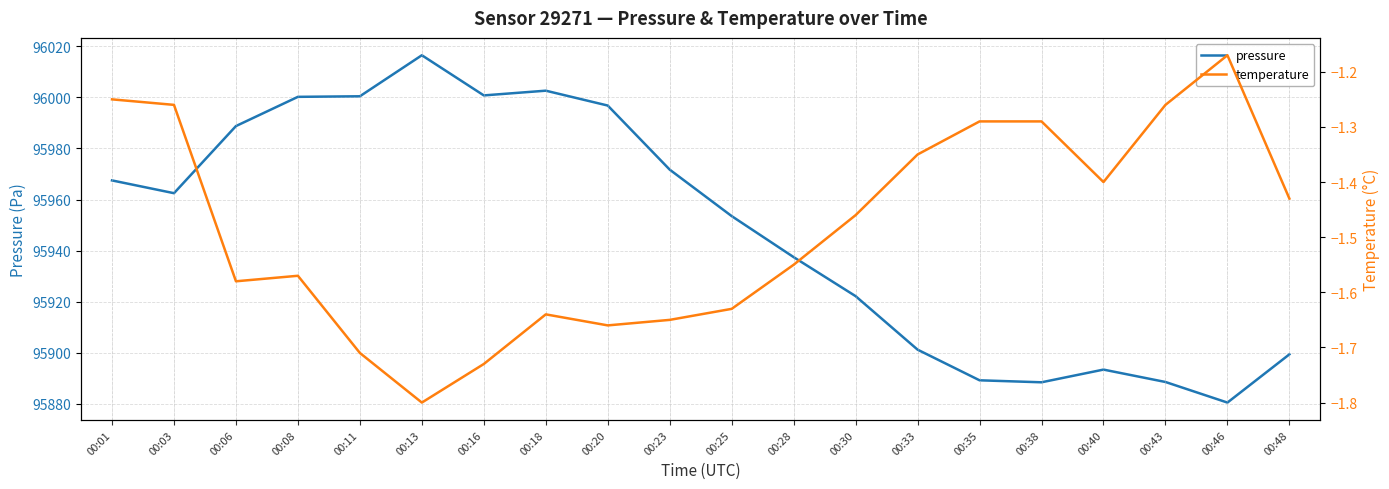

Which category has the lowest value across all series?

00:13